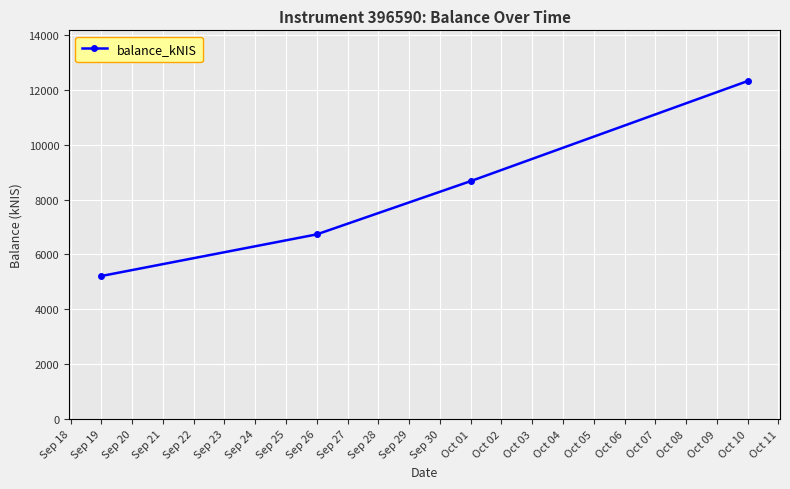

The value at Sep 26 is 4355.3. True or false?

False